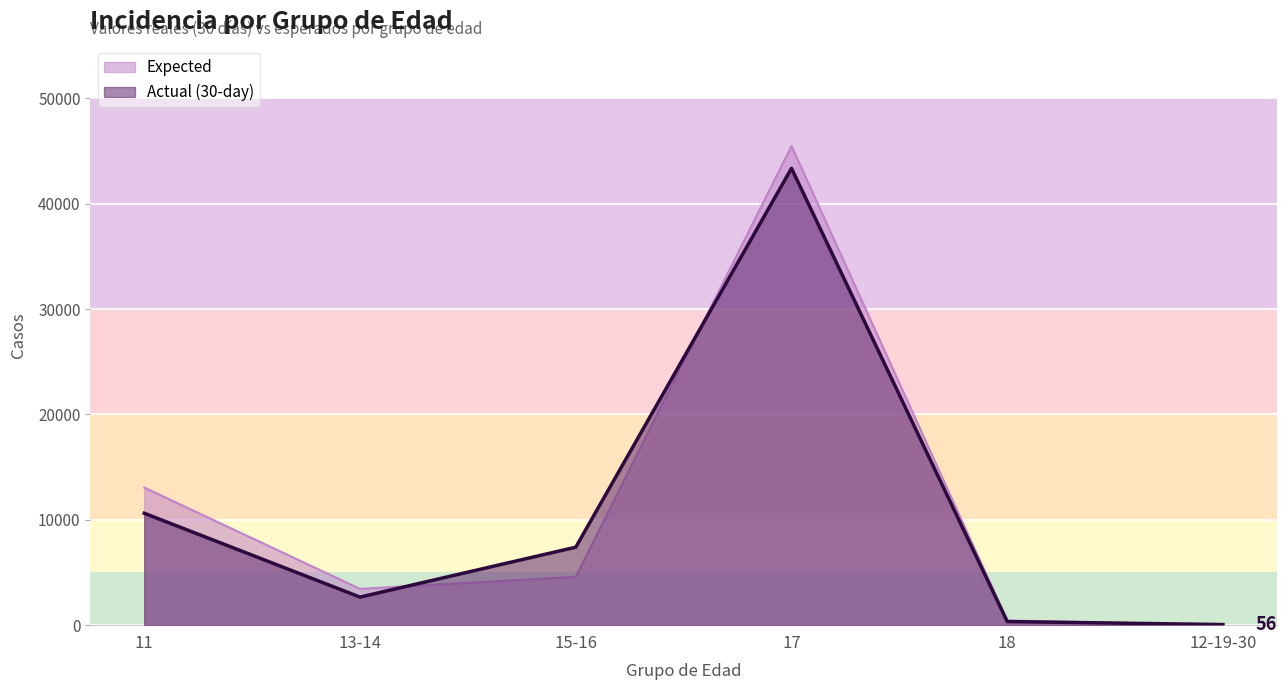

How many times do Actual (30-day) and Expected cross each other?

3